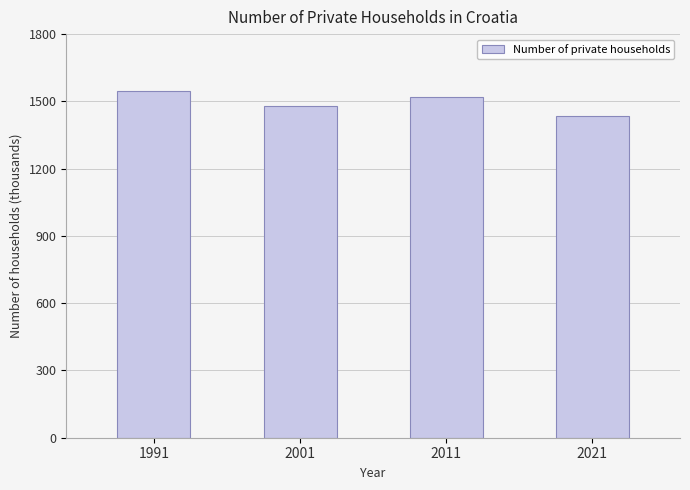

How many data points does each series have?

4